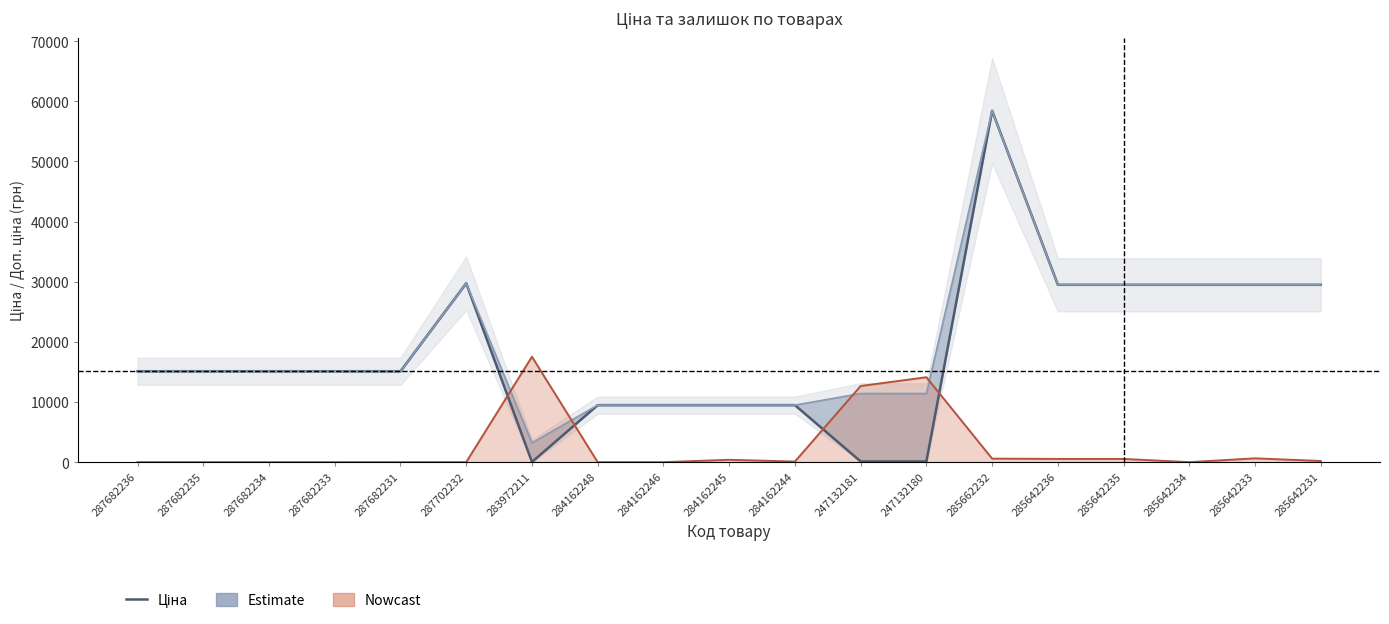

At how many categories does at least one series exceed 27758?

7